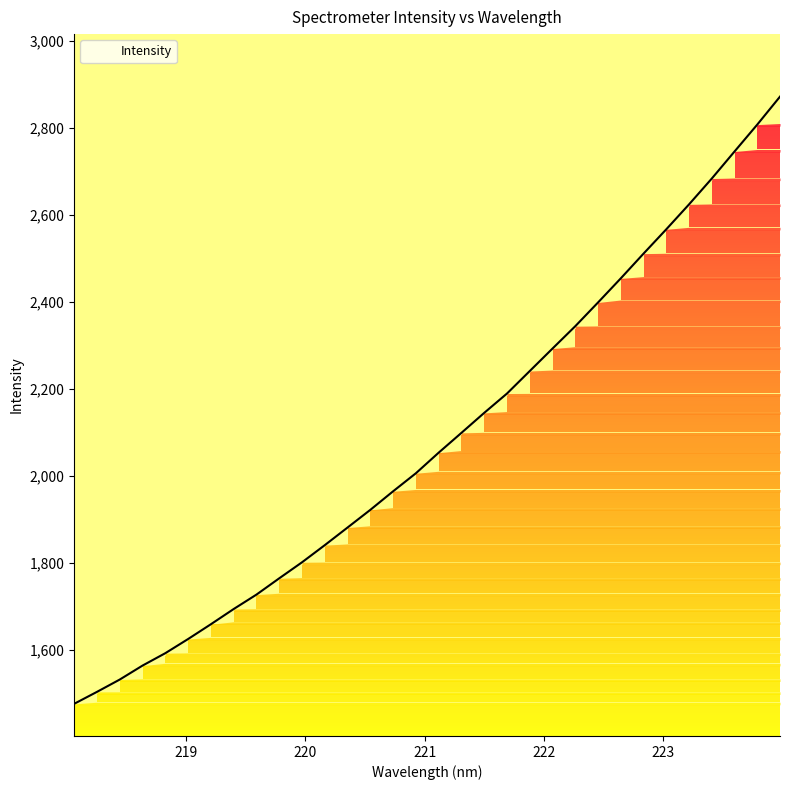

What is the label of the 9th point from the left?

219.589